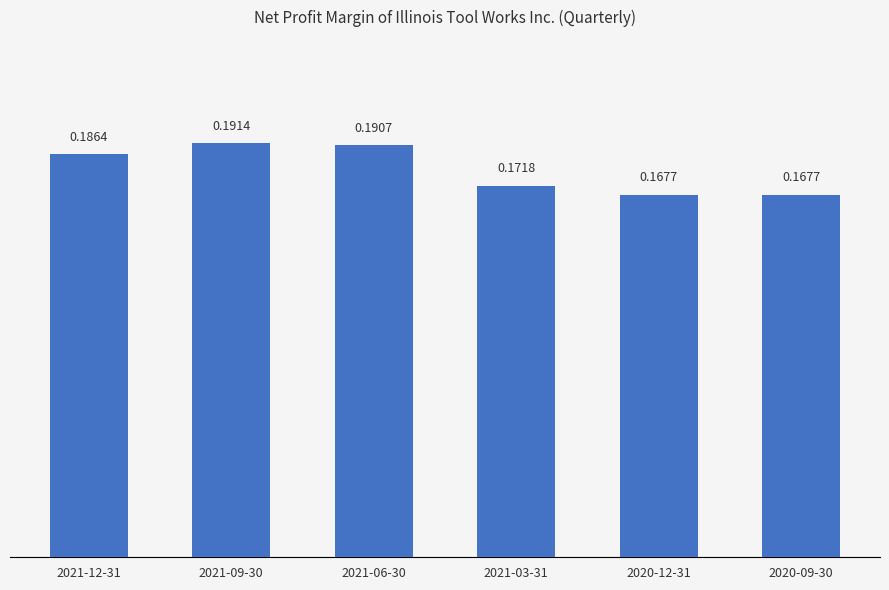

What is the sum of the values at 2021-03-31 and 2021-12-31?

0.4